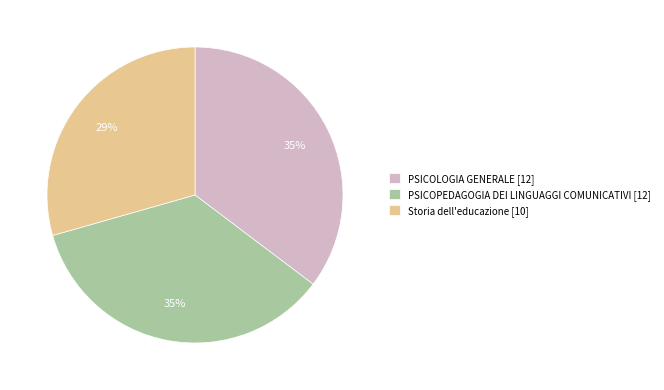

How many segments does this pie chart have?

3